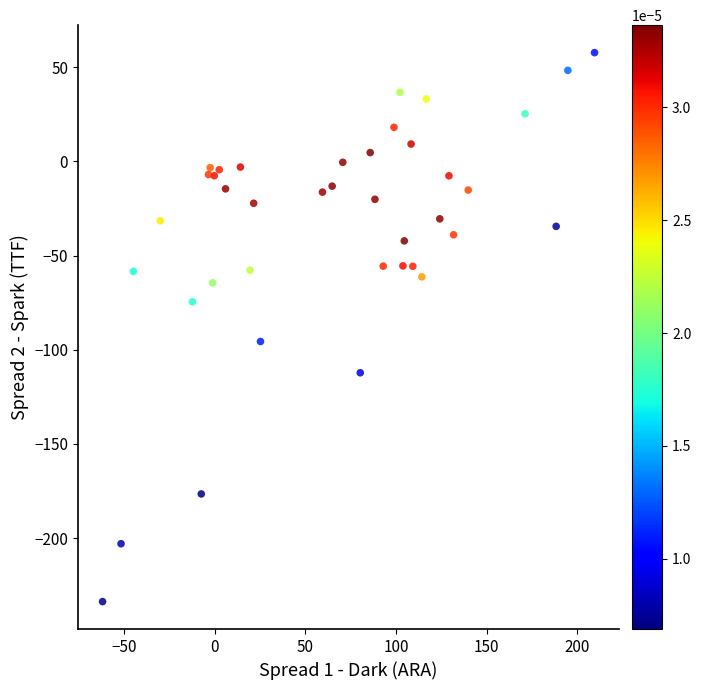

What Y value in the scatter plot is closest to -87?

-95.6